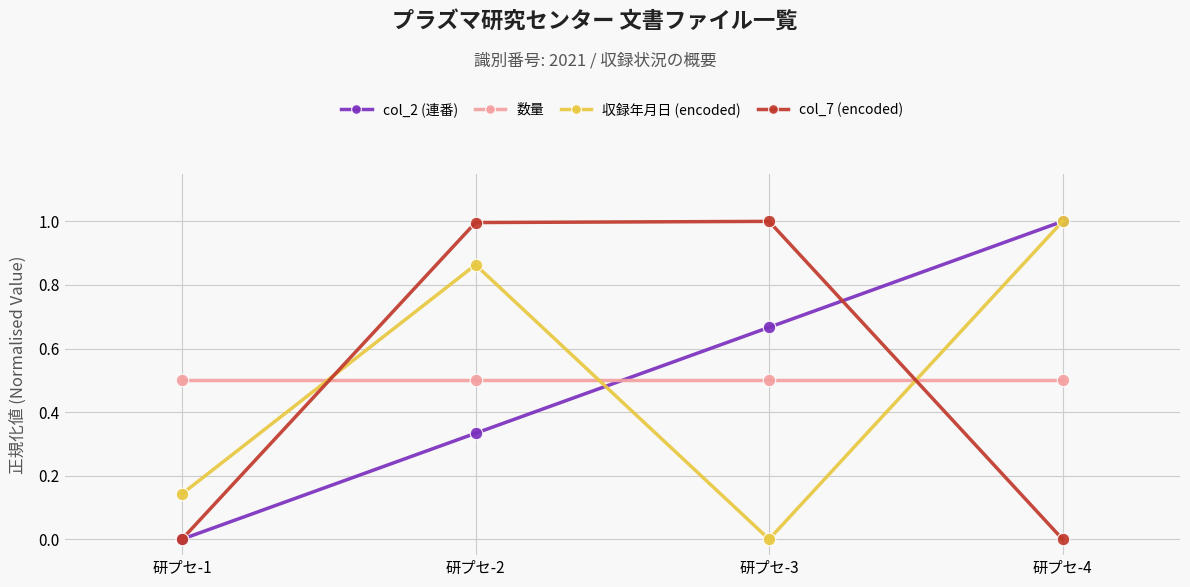

How many lines are shown in the chart?

4